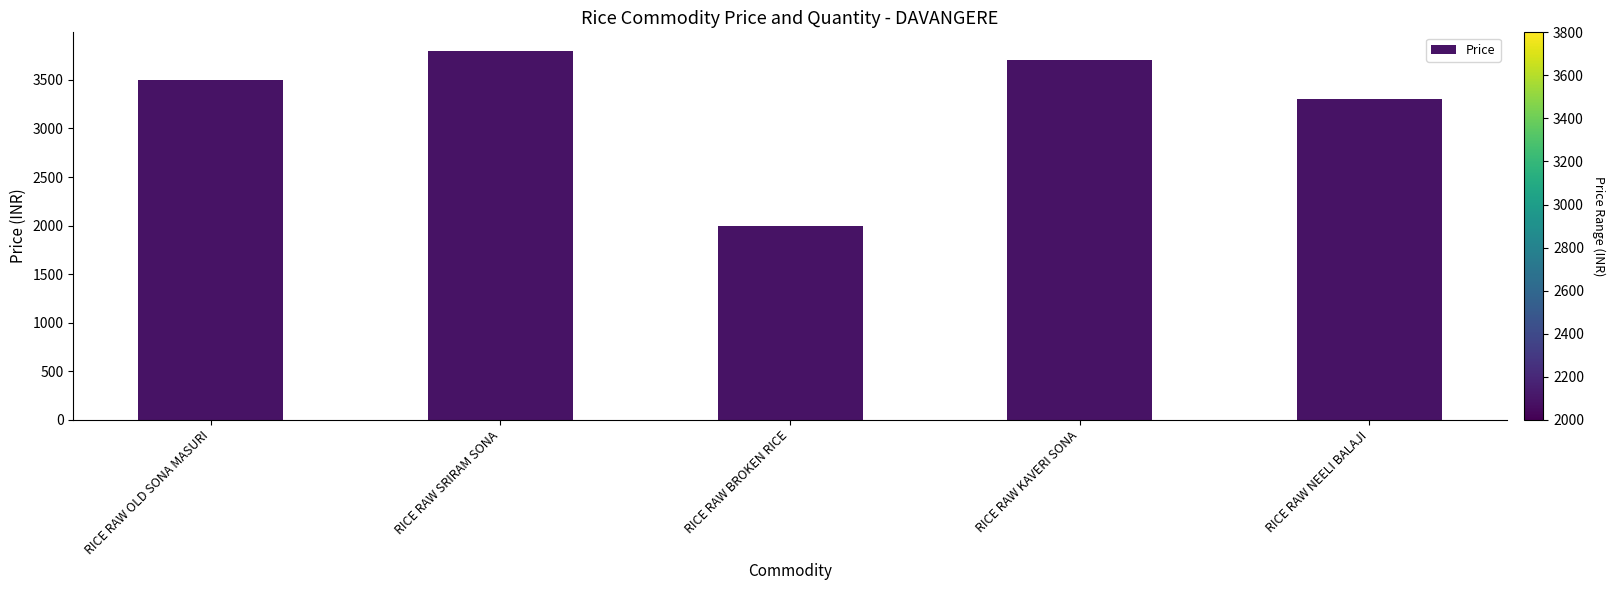

What is the difference between the second highest and minimum values?

1700